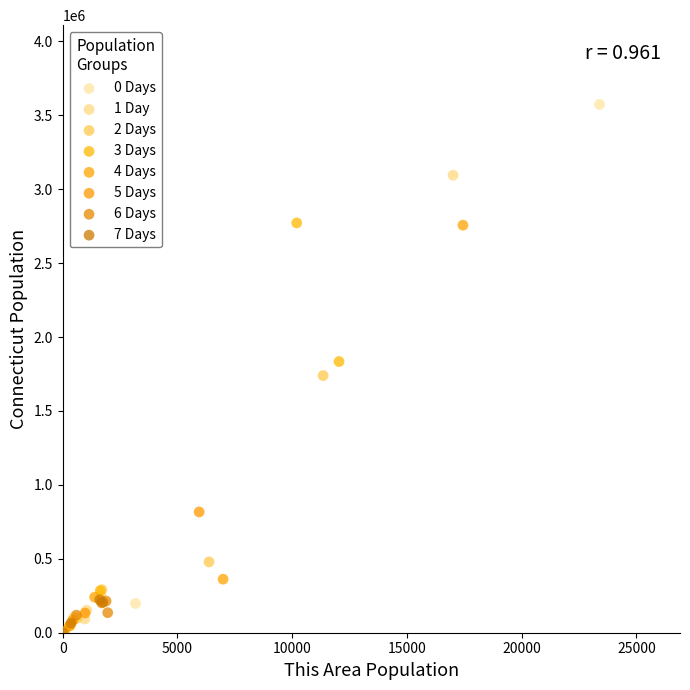

Which series has the widest spread of Y values?

0 Days